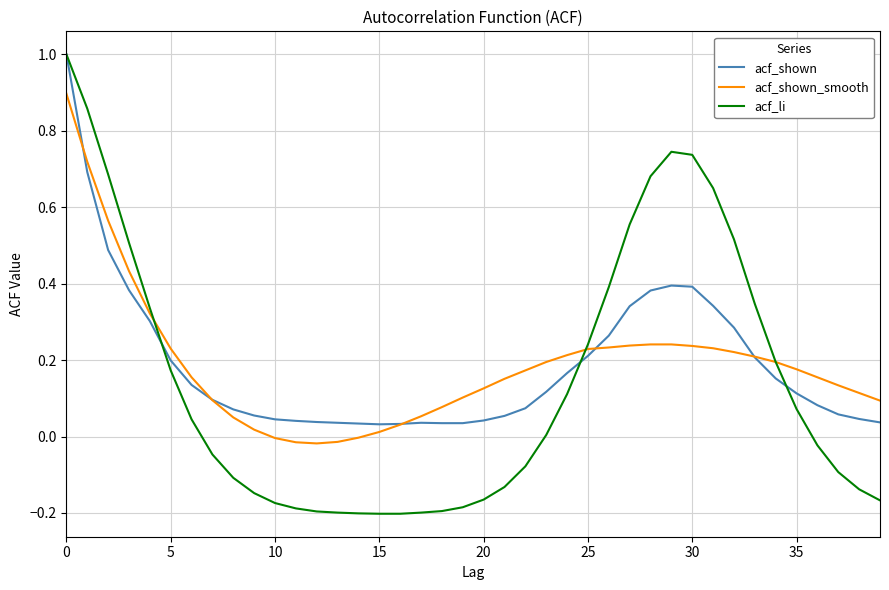

Which series has the widest spread of values?

acf_li